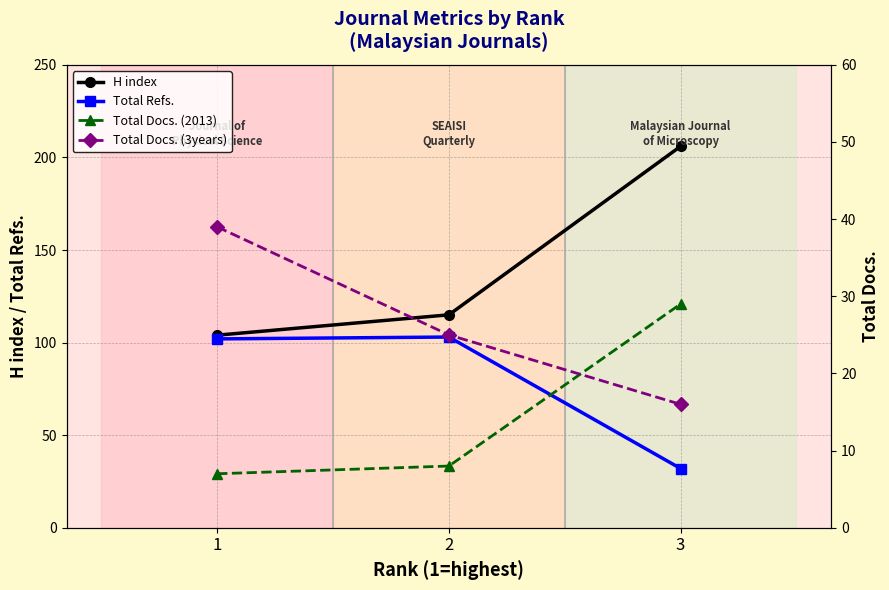

At 2, list the series in order from largest to smallest.

H index, Total Refs., Total Docs. (3years), Total Docs. (2013)